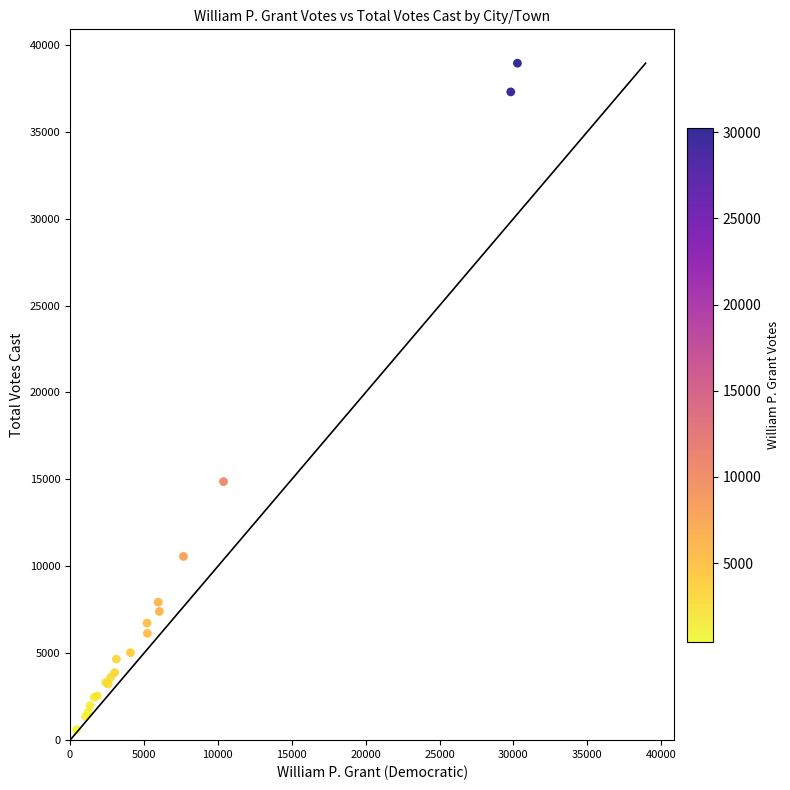

What Y value in the scatter plot is closest to 19772?

14873